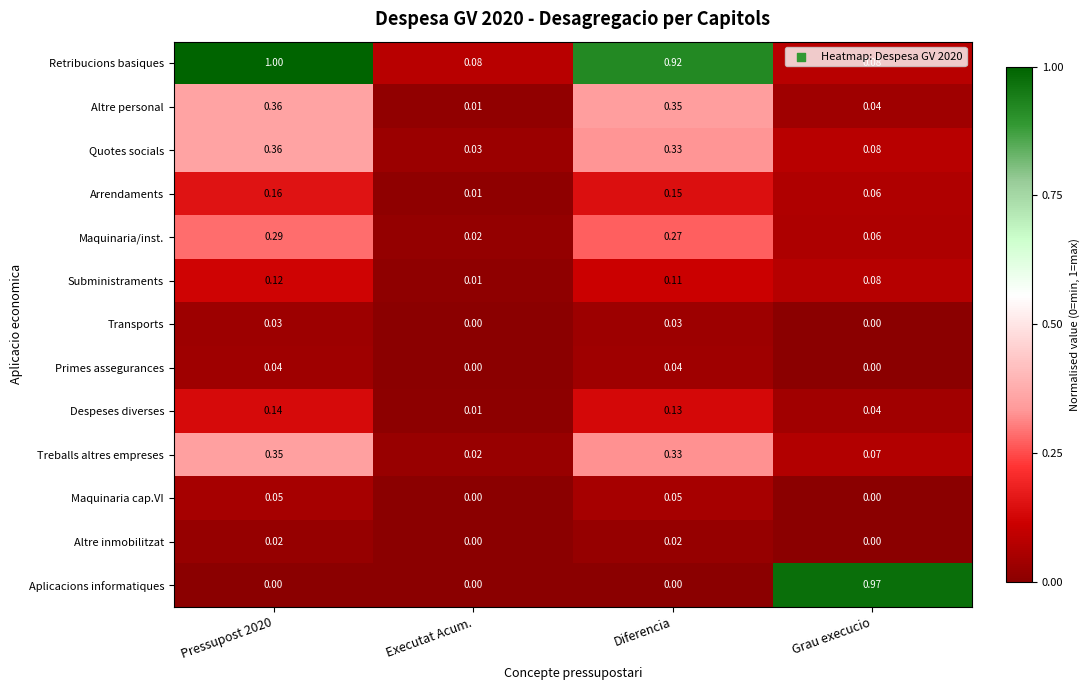

Which series has the largest total across all categories?

Retribucions basiques